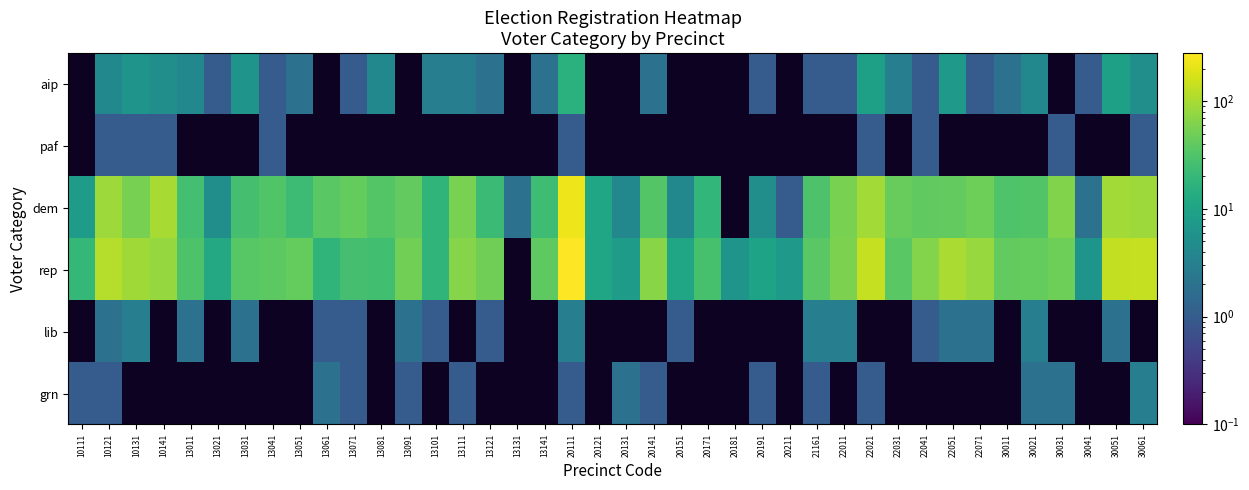

How many values in grn are above zero?

15